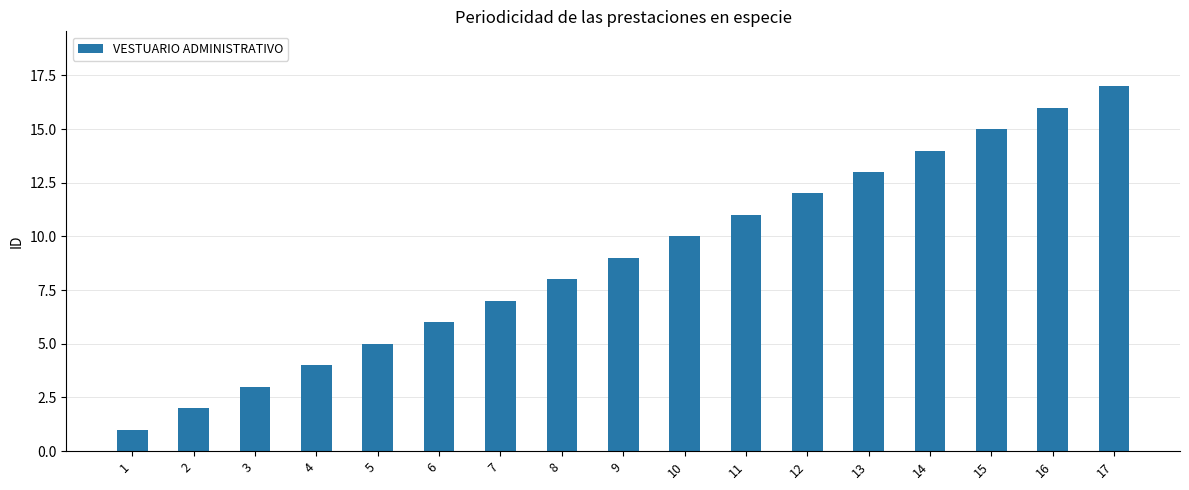

How many bars are there in total?

17